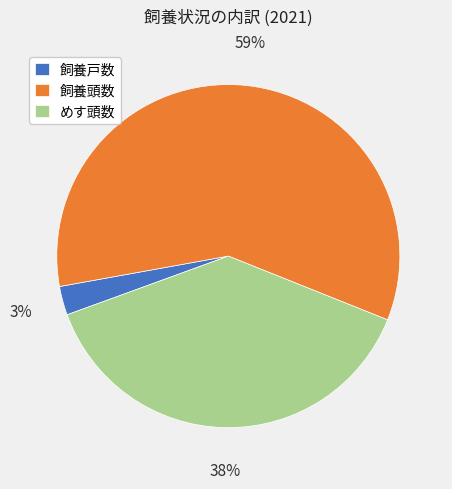

True or false: 飼養戸数 accounts for 3% of the total.

True